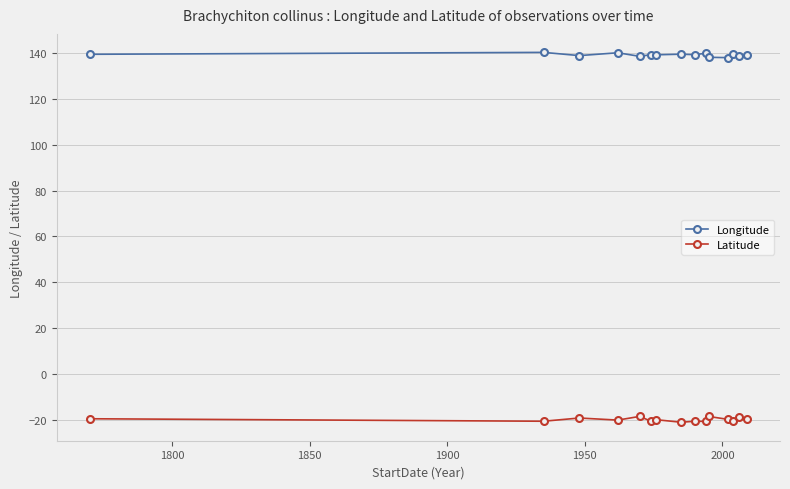

True or false: Longitude has more than 0 points higher than both neighbors.

True